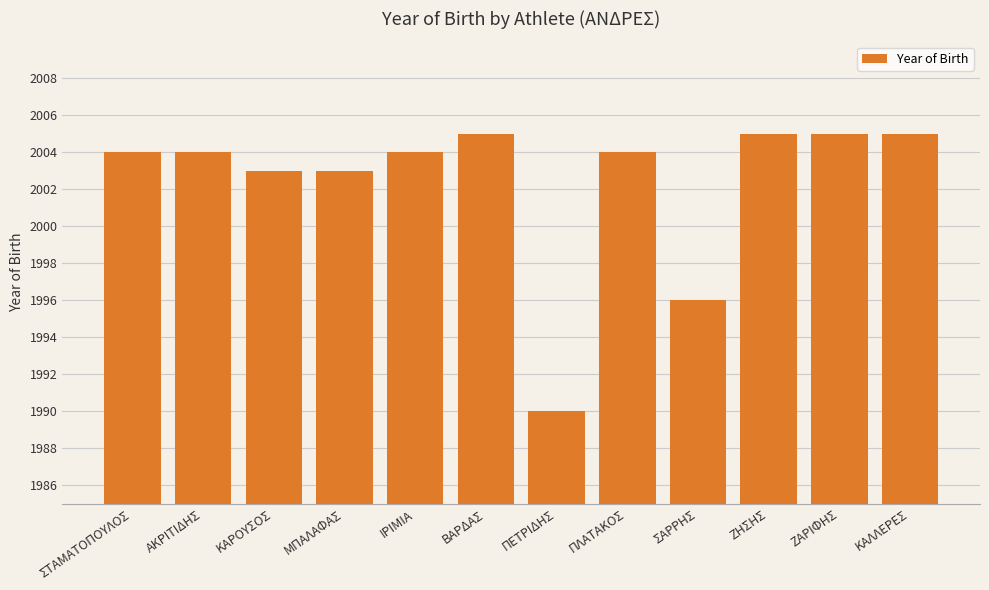

What is the sum of the values at ΖΗΣΗΣ and ΣΤΑΜΑΤΟΠΟΥΛΟΣ?

4009